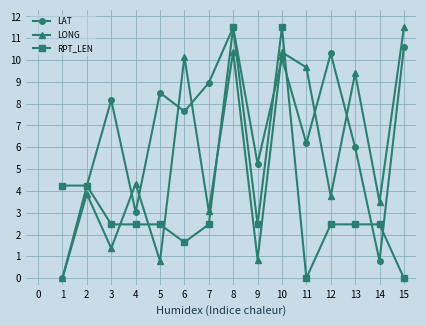

How many data points in LAT are above 7?

8